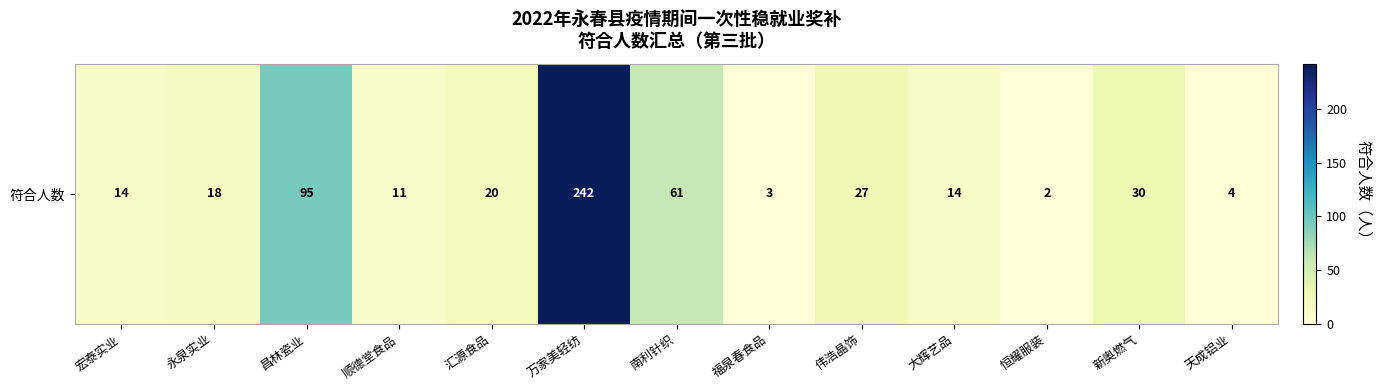

At which category does the chart reach its peak across all series?

万家美轻纺